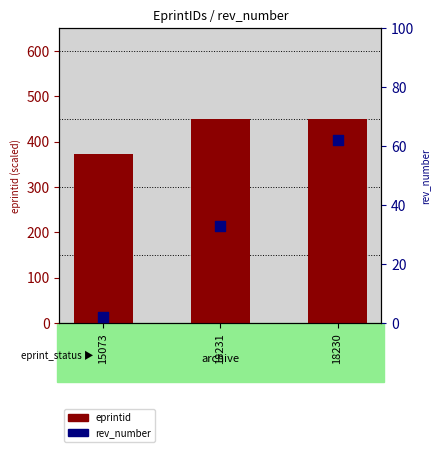

Which series contains the lowest Y value?

rev_number